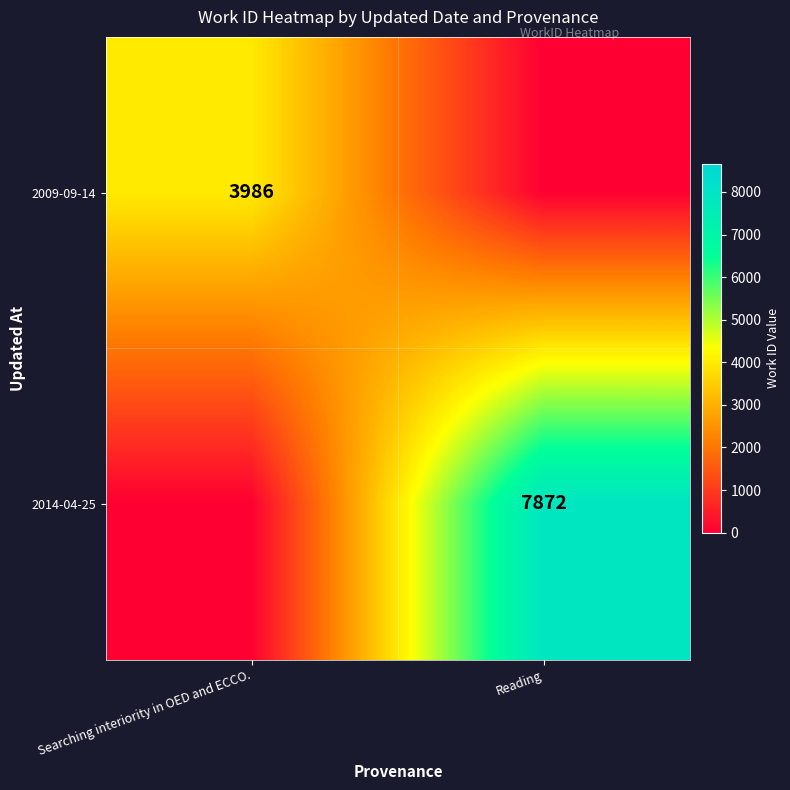

The value of 2009-09-14 at Searching interiority in OED and ECCO. is 1621. True or false?

False